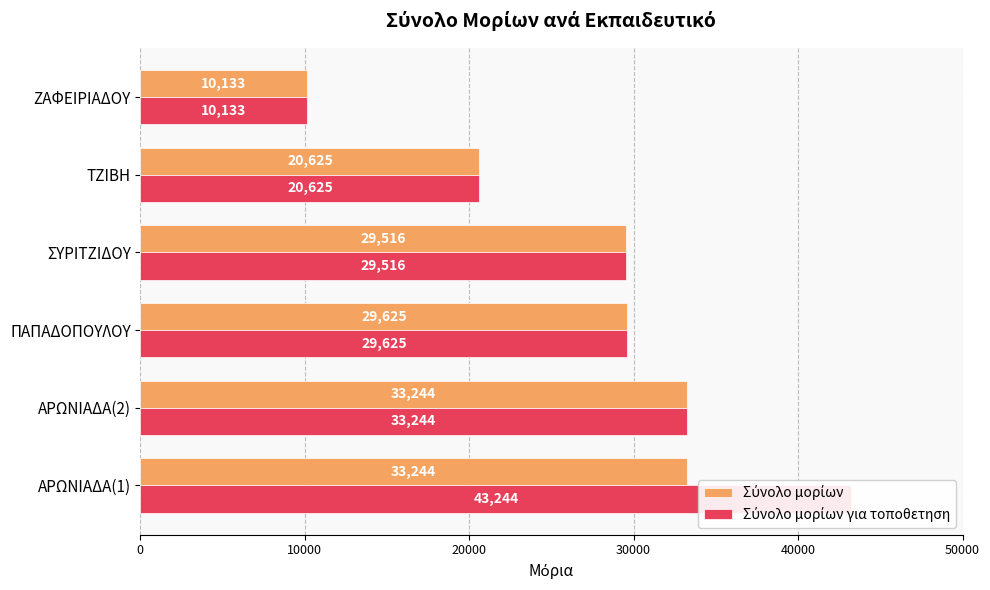

What is the approximate value of Σύνολο μορίων at ΠΑΠΑΔΟΠΟΥΛΟΥ?

29625